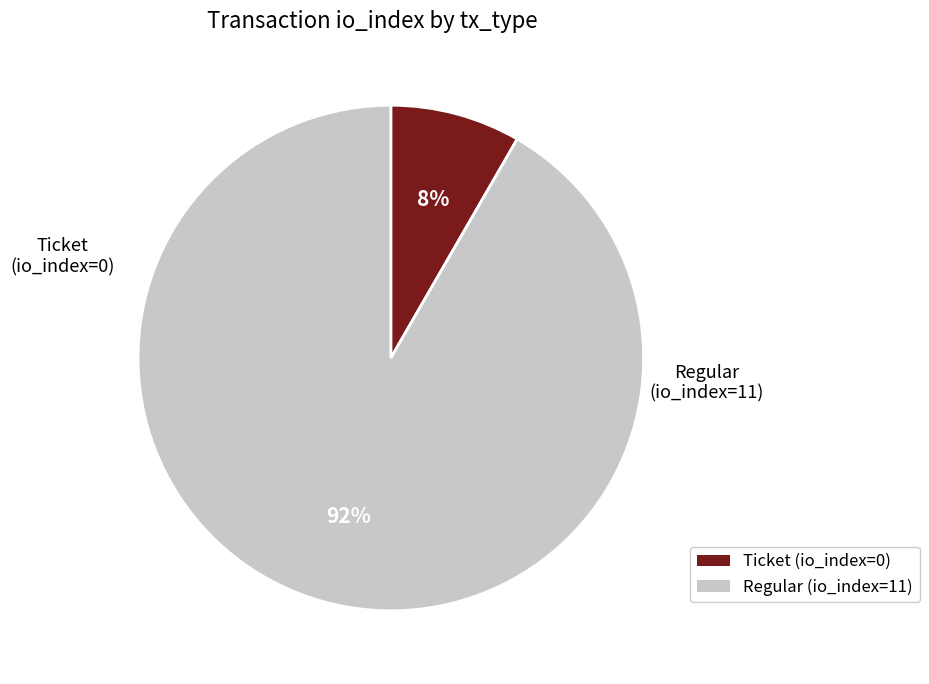

To the nearest percent, what is the average slice percentage?

50%